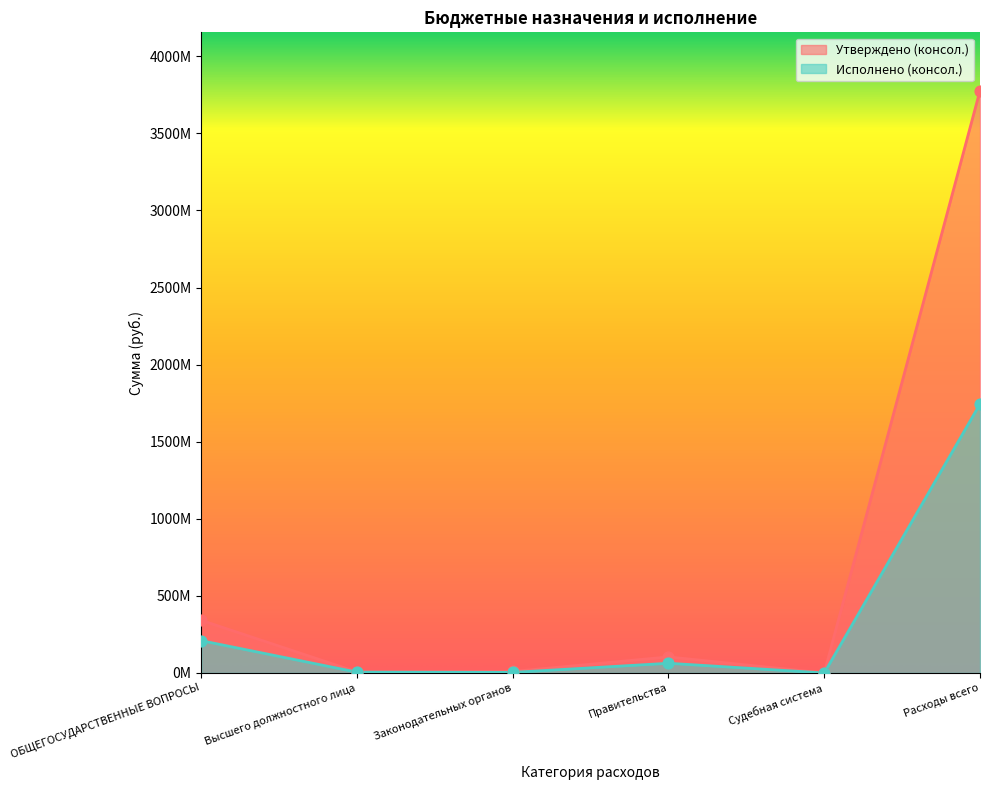

At which category is the sum across all series the highest?

Расходы всего